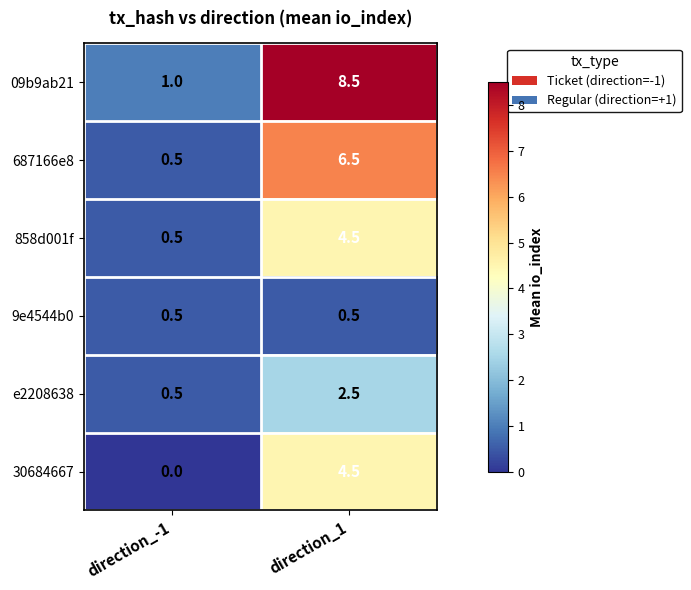

At which category is the sum across all series the highest?

direction_1